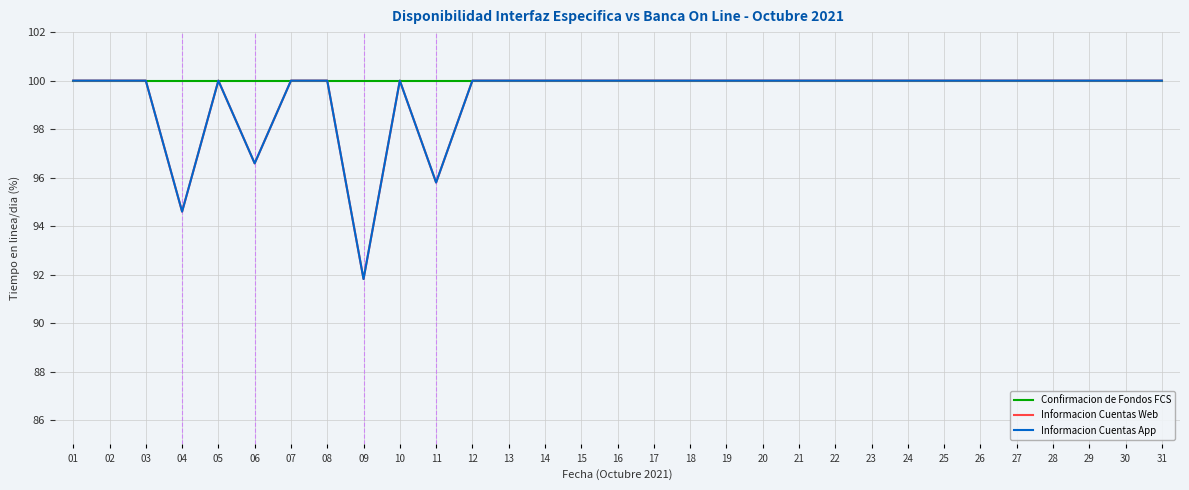

At which category is the sum across all series the highest?

01